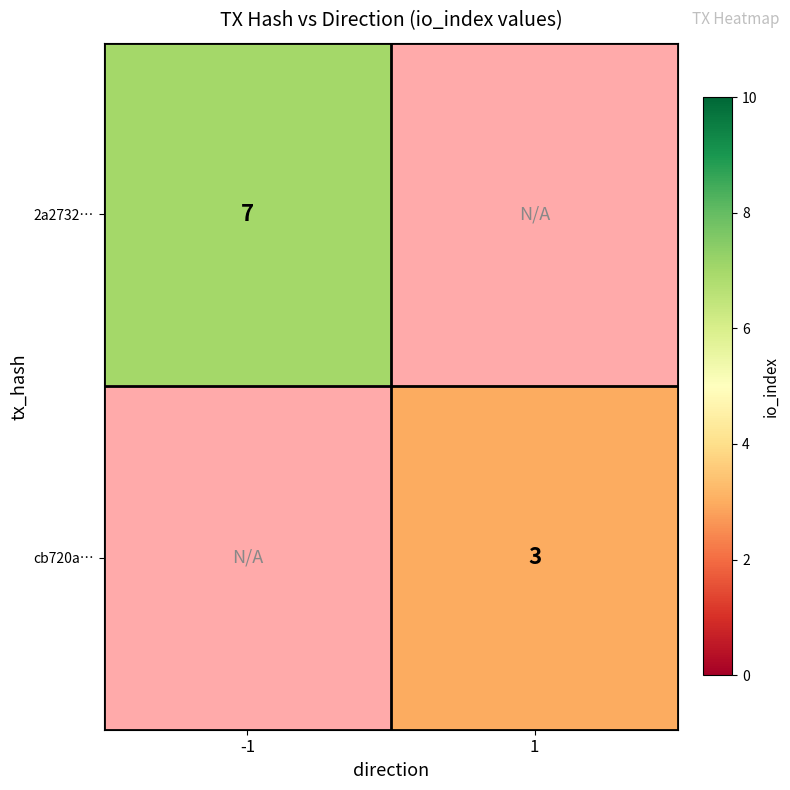

True or false: cb720a… has a value of 3 at 1.

True